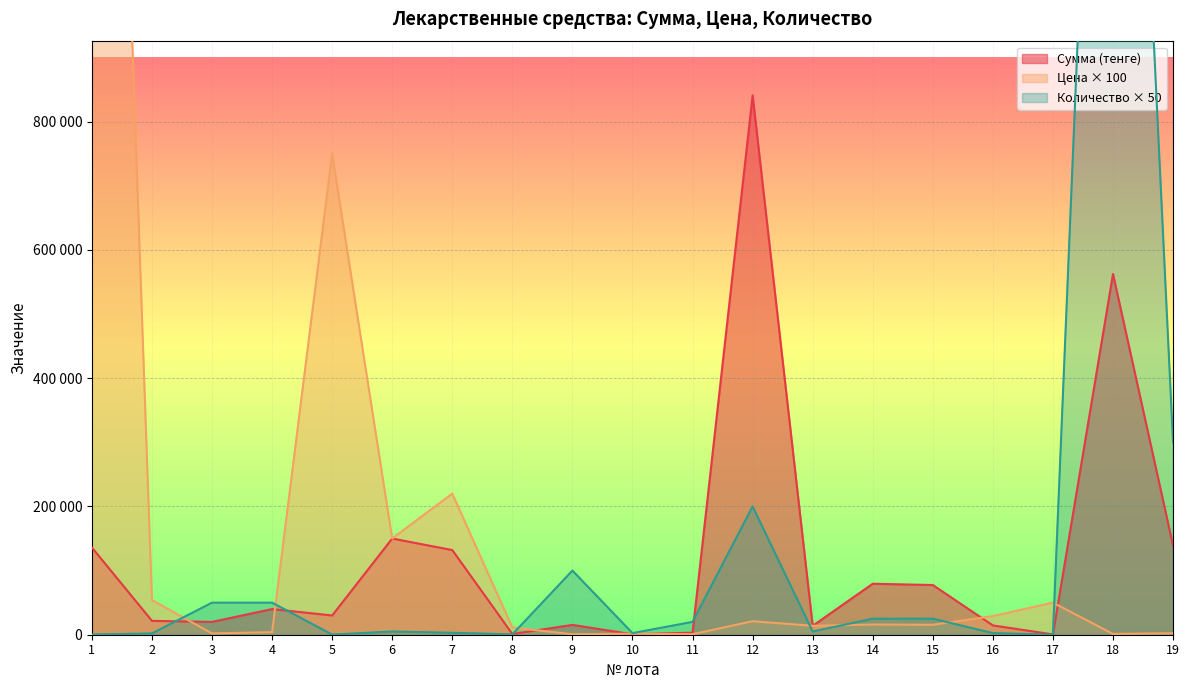

What is the average value of the Сумма (тенге) series?

119900